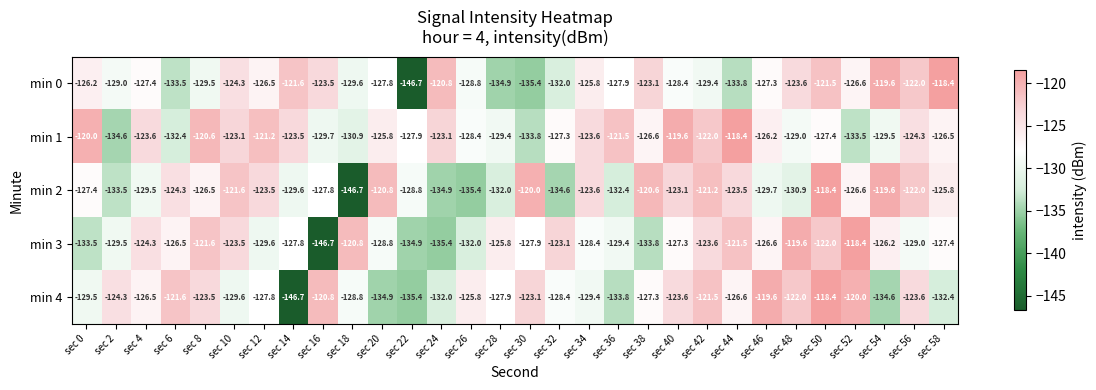

What is the average value of the min 0 series?

-127.5